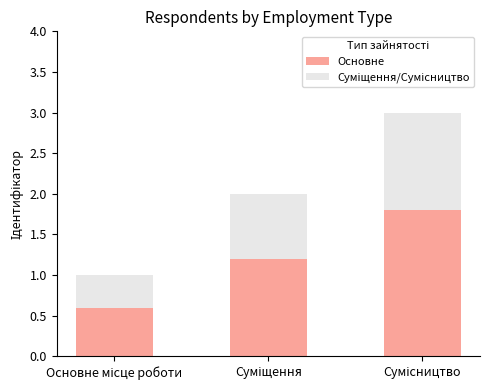

Does the chart contain stacked bars?

Yes